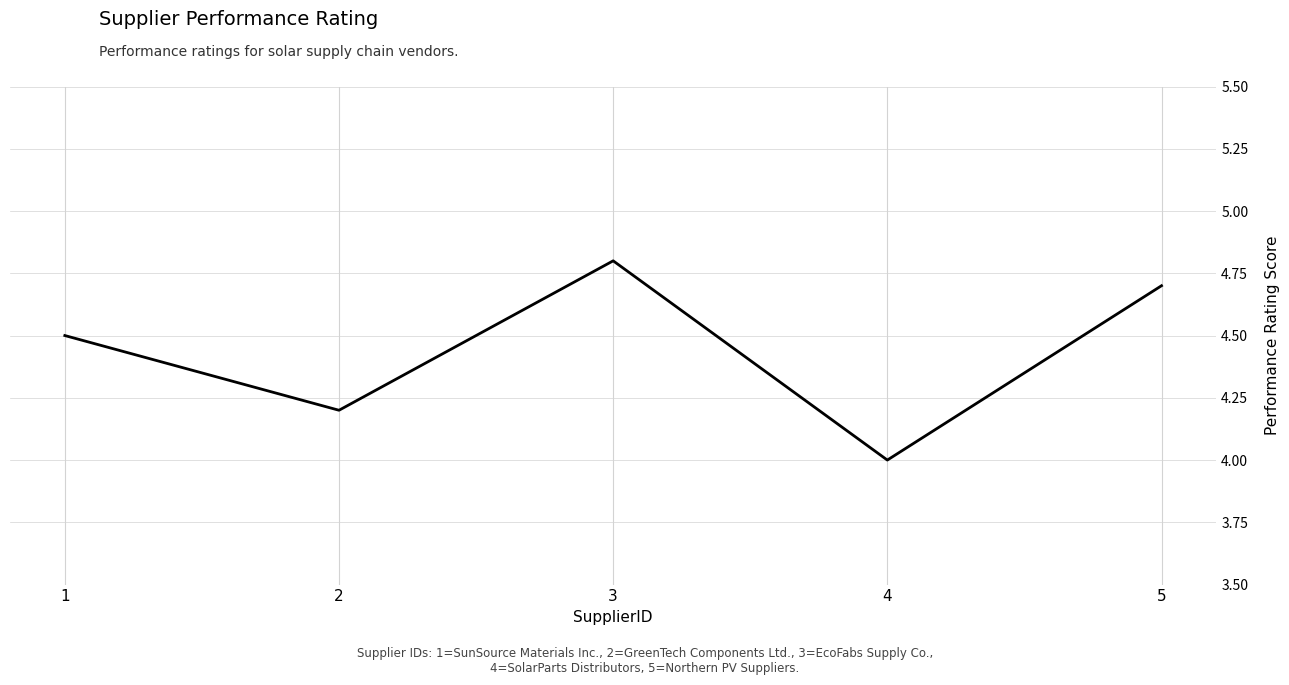

At which label is the value closest to 4?

4